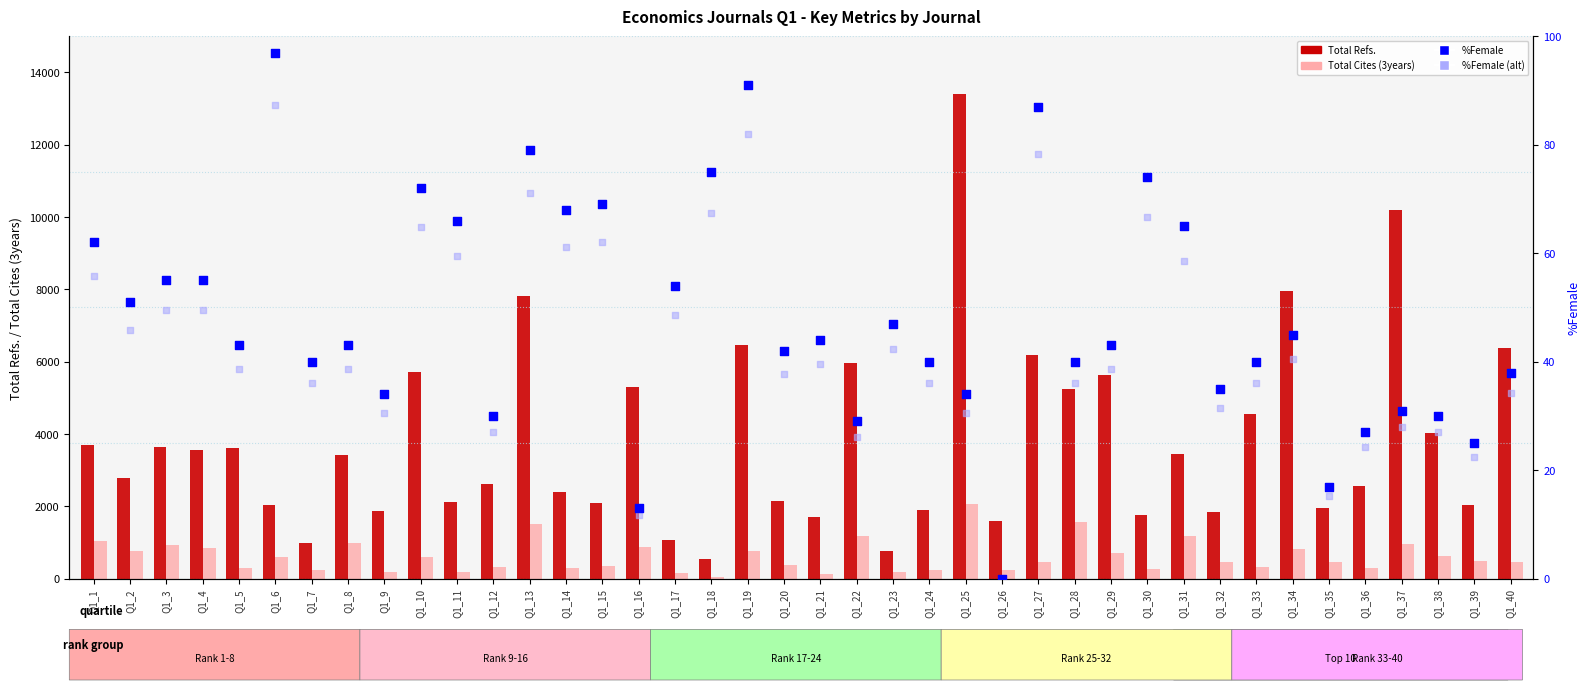

What are all the series names shown in the legend?

Total Refs., Total Cites (3years), %Female, %Female (alt)